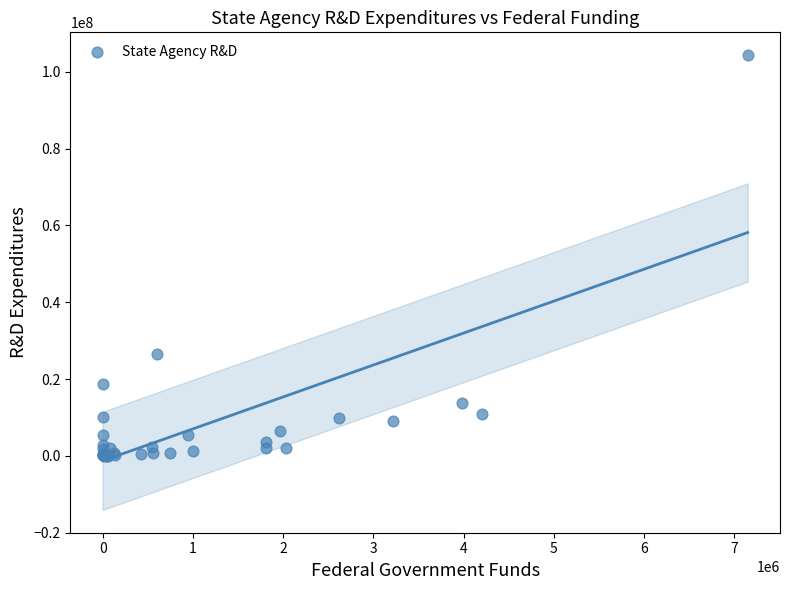

What Y value in the scatter plot is closest to 52213120?

26600000